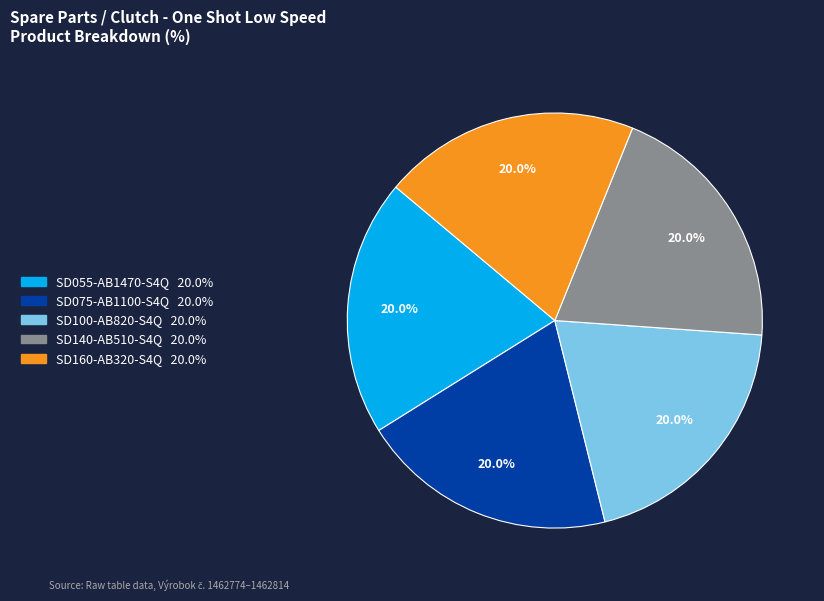

How many slices are in this pie chart?

5